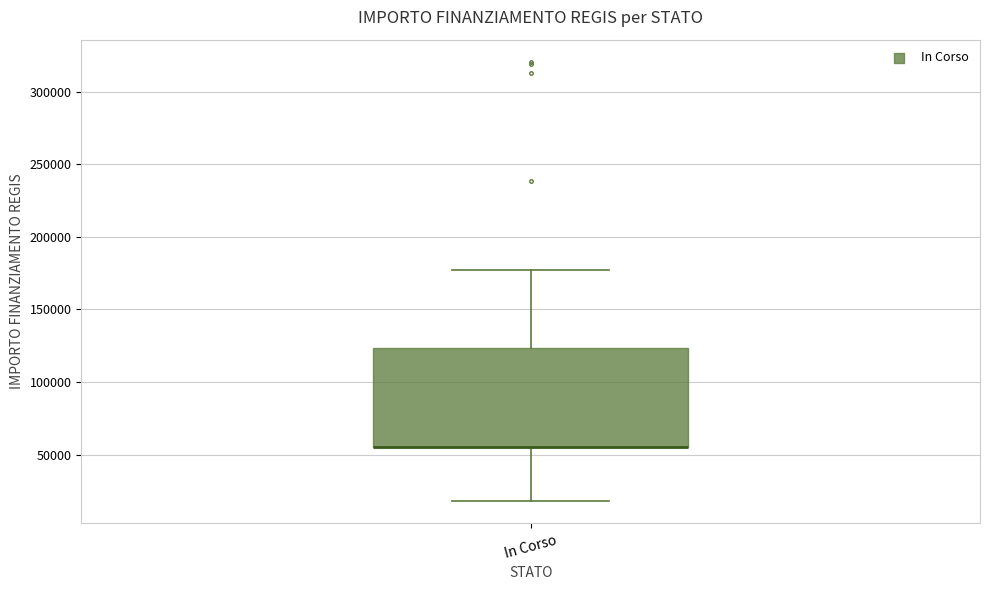

Read this box plot against the y-axis: the position of the median line, the range covered by the box, and the ends of both whiskers. The values are not printed on the chart, so give them approximately, as read against the axis.

median 55000 (drawn on the box's lower edge), box 55000 to 125000, whiskers 20000 to 175000